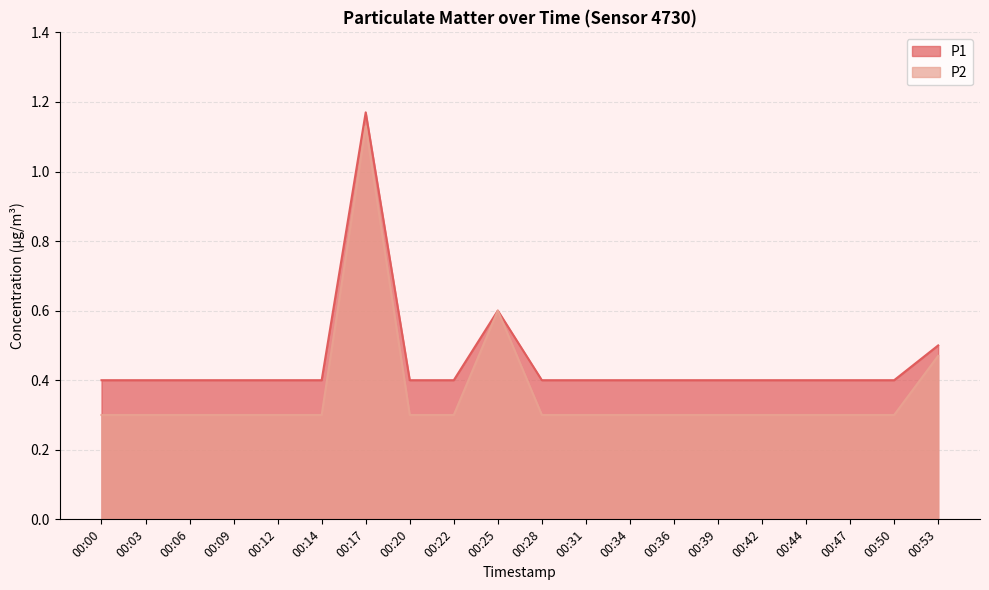

Count the number of categories in the chart.

20